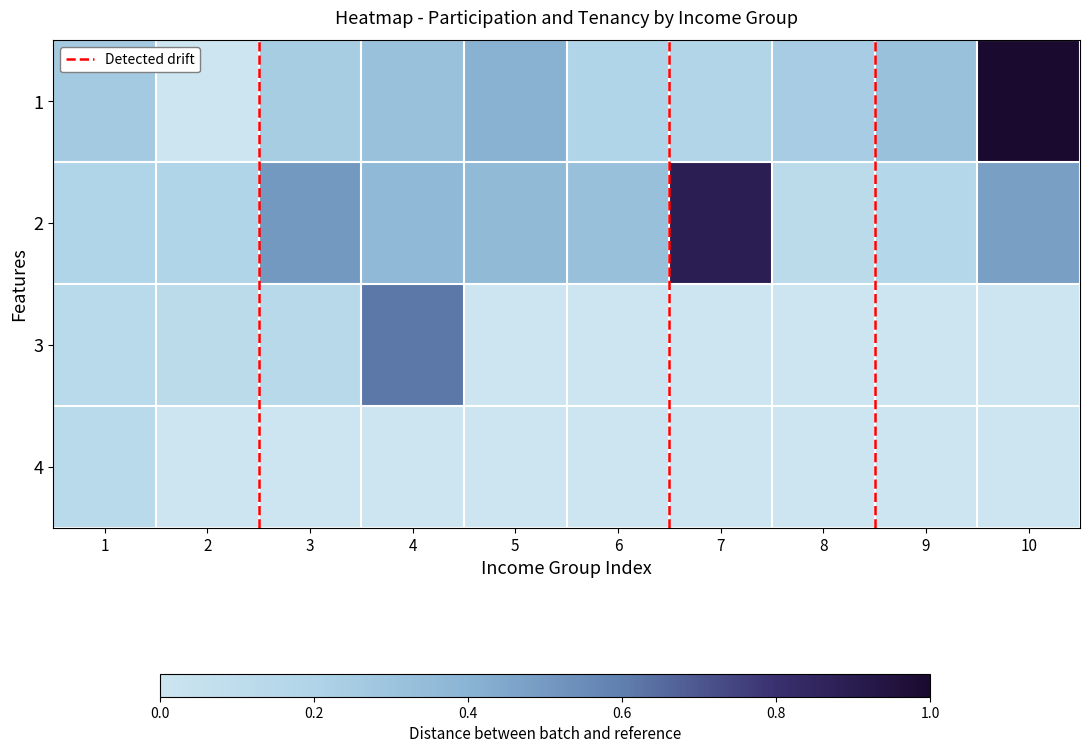

Reading right to left, transcribe all the data shown in this chart.

participation=0, tenancy=0: 10=1.0	9=0.3	8=0.2	7=0.2	6=0.2	5=0.4	4=0.3	3=0.2	2=0.0	1=0.3
participation=0, tenancy=1: 10=0.5	9=0.2	8=0.1	7=0.9	6=0.3	5=0.4	4=0.4	3=0.5	2=0.2	1=0.2
participation=1, tenancy=0: 10=0.0	9=0.0	8=0.0	7=0.0	6=0.0	5=0.0	4=0.6	3=0.1	2=0.1	1=0.1
participation=1, tenancy=1: 10=0.0	9=0.0	8=0.0	7=0.0	6=0.0	5=0.0	4=0.0	3=0.0	2=0.0	1=0.1